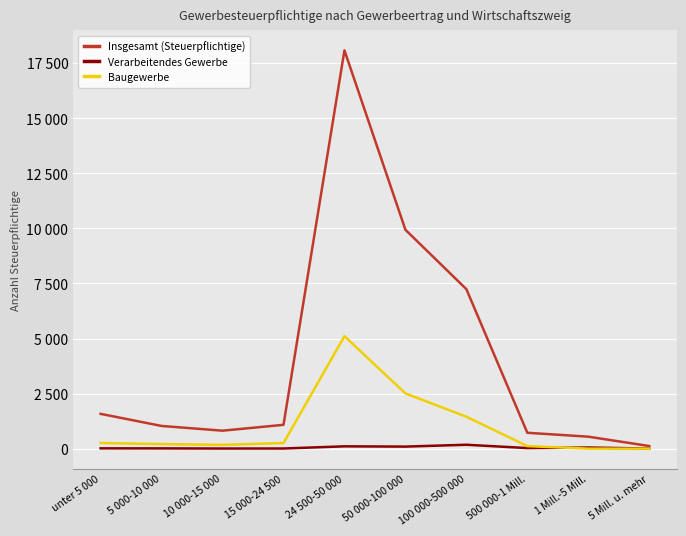

Is this an area chart (filled region under the line)?

No